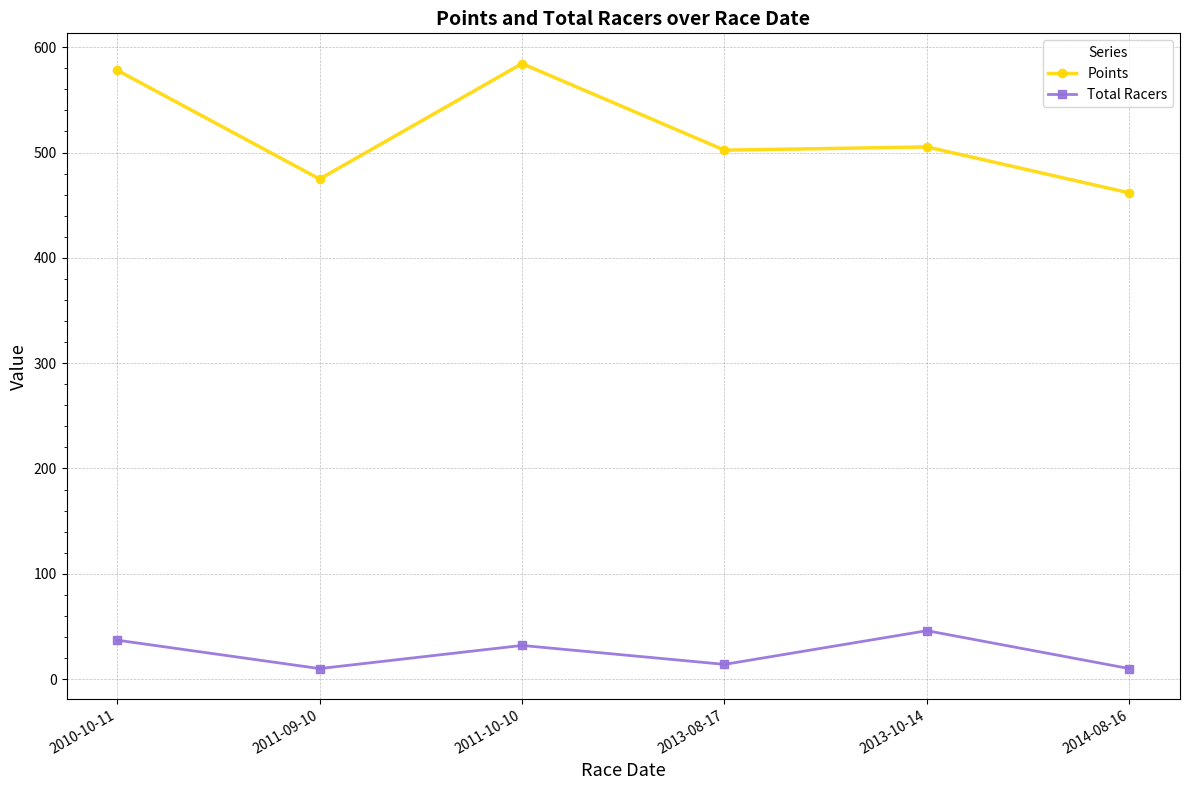

True or false: Points and Total Racers cross at least once.

False